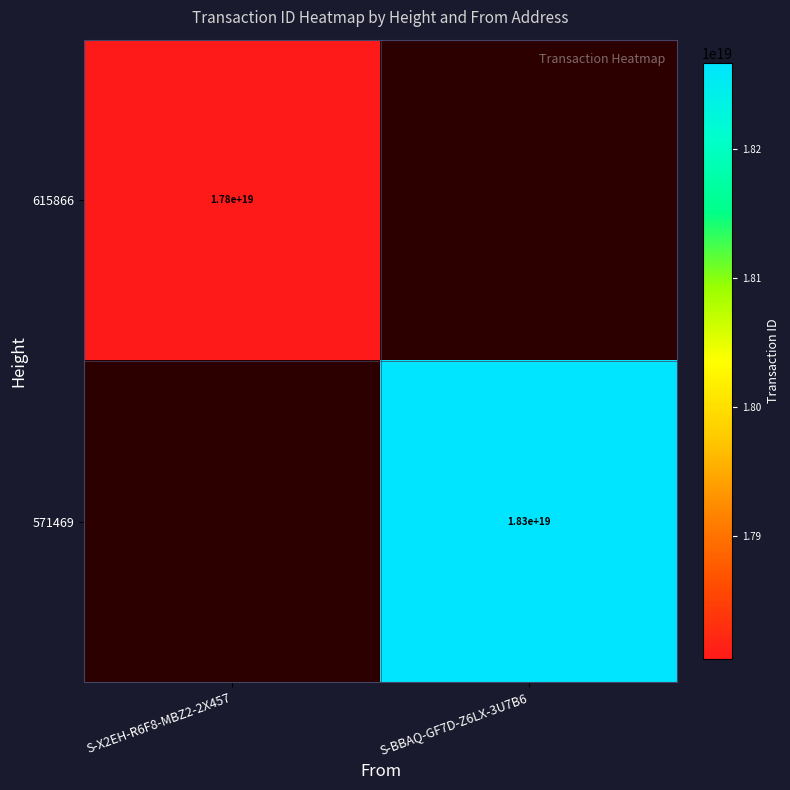

The value of 615866 at S-X2EH-R6F8-MBZ2-2X457 is 17800000000000000000. True or false?

True